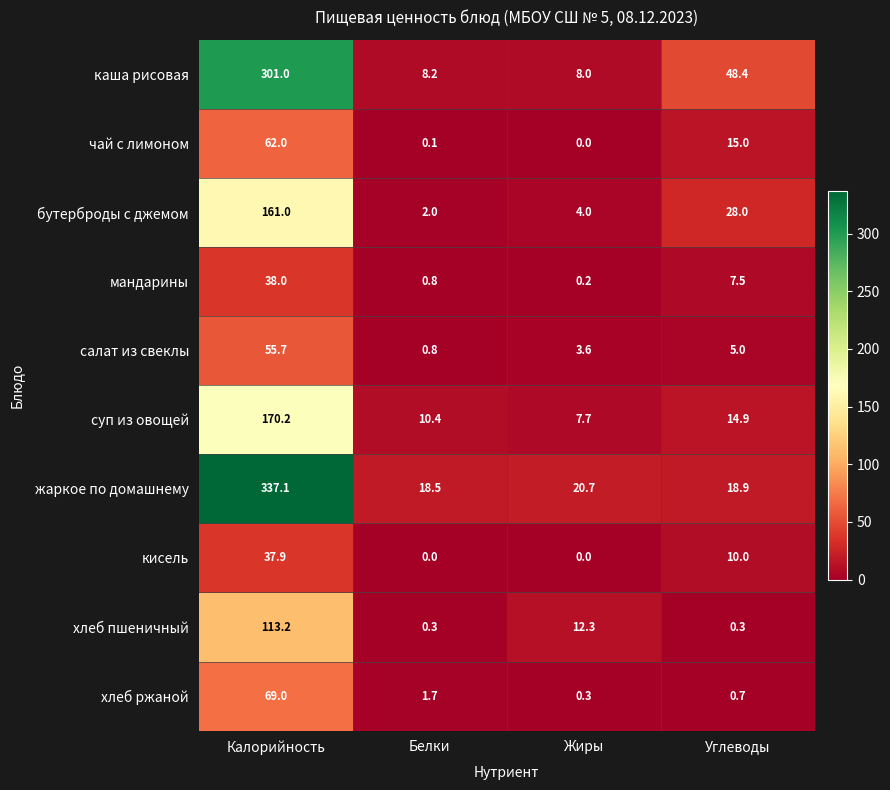

How many series are shown in this chart?

10